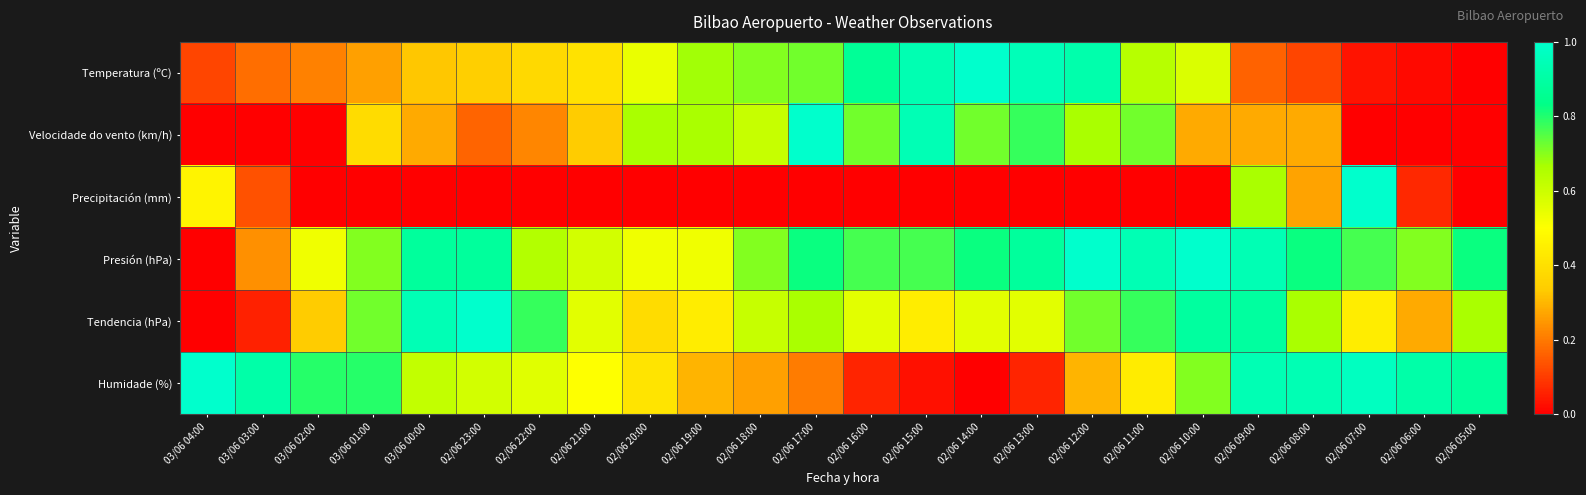

Which series has the largest total across all categories?

Presión (hPa)